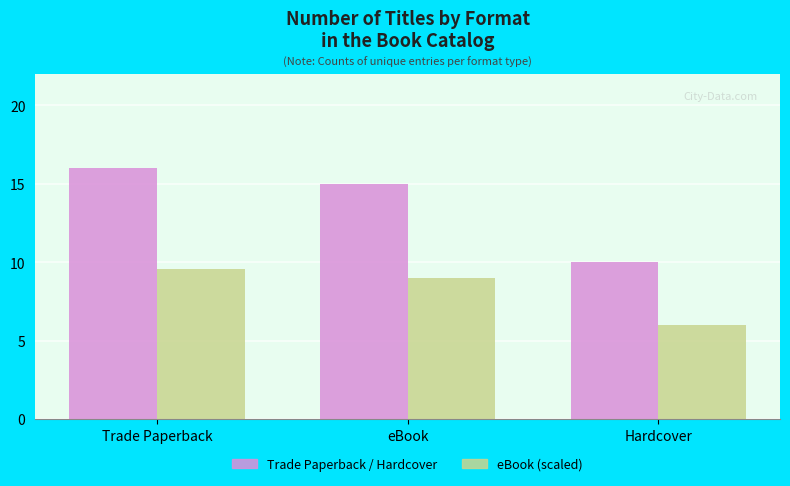

What is the difference between the highest and lowest values at Trade Paperback?

6.4